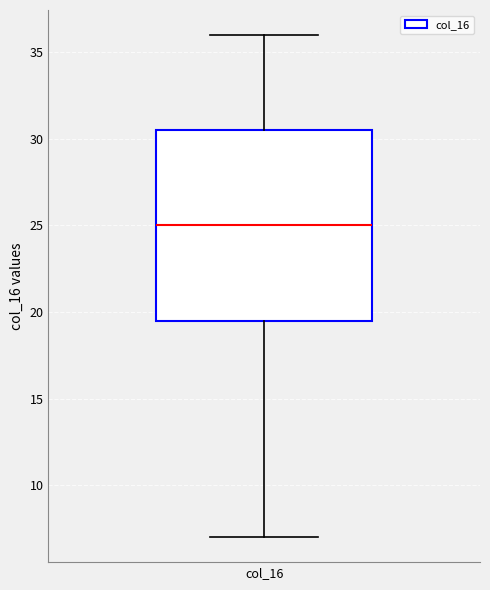

Read this box plot against the y-axis: the position of the median line, the range covered by the box, and the ends of both whiskers. The values are not printed on the chart, so give them approximately, as read against the axis.

median 25.0, box 19.5 to 30.5, whiskers 7.0 to 36.0